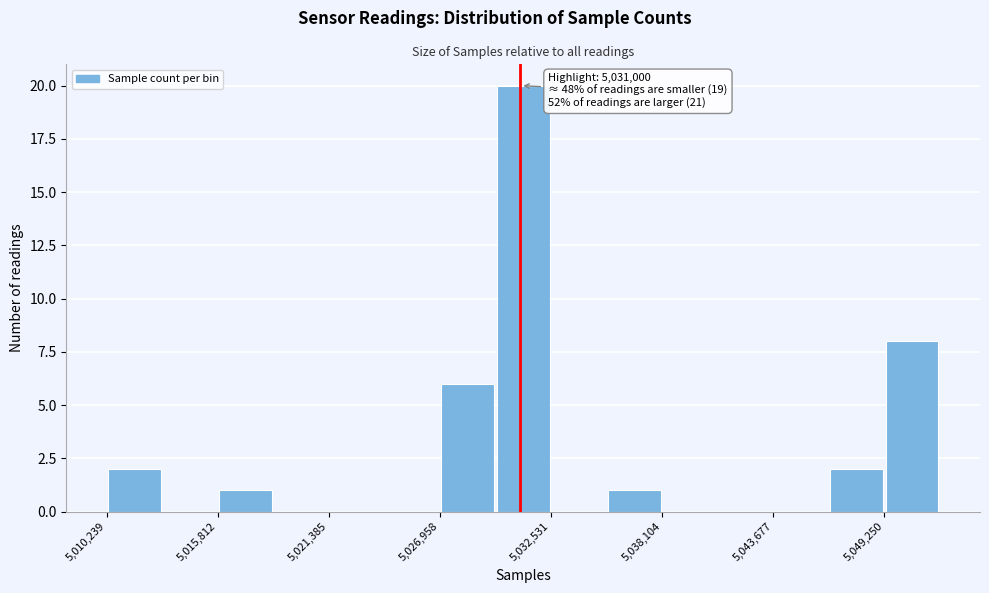

Read against the x-axis, roughly where is the centre of the tallest bar?

5031000